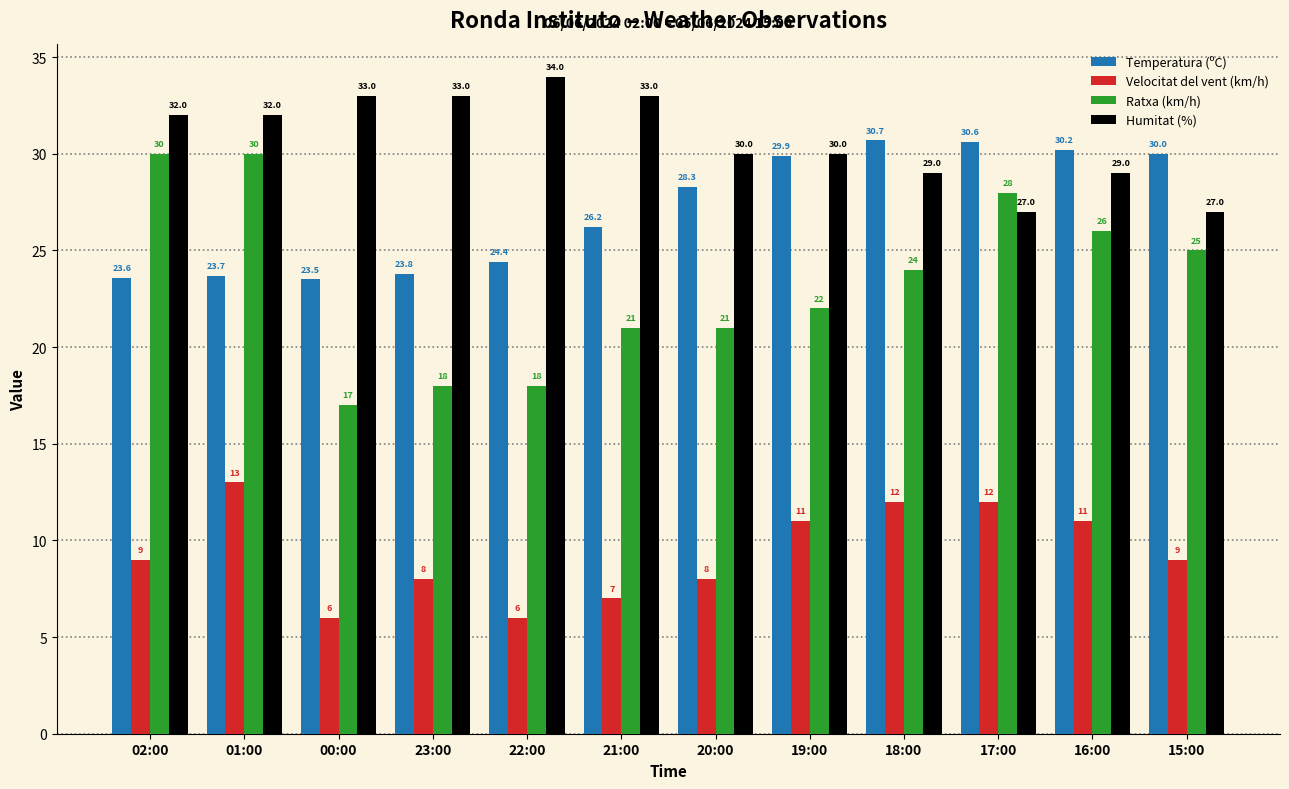

Which series changed the most between 00:00 and 23:00?

Velocitat del vent (km/h)